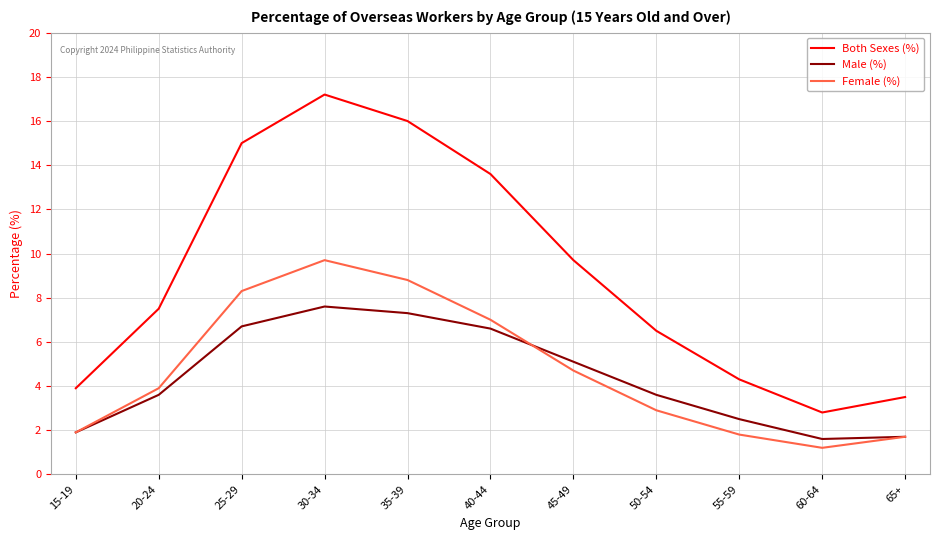

Reading left to right, extract all data points from this chart.

Both Sexes (%): 3.9	7.5	15.0	17.2	16.0	13.6	9.7	6.5	4.3	2.8	3.5
Male (%): 1.9	3.6	6.7	7.6	7.3	6.6	5.1	3.6	2.5	1.6	1.7
Female (%): 1.9	3.9	8.3	9.7	8.8	7.0	4.7	2.9	1.8	1.2	1.7